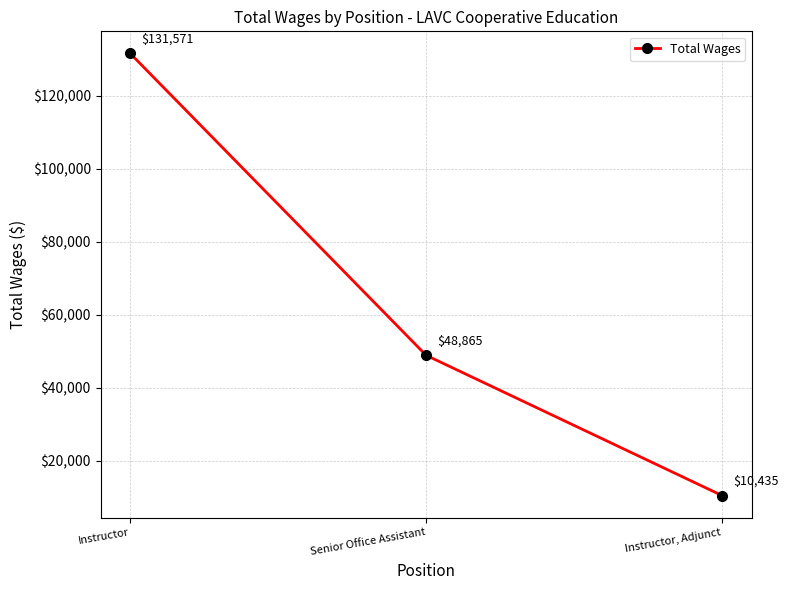

How many values are below 48865?

1